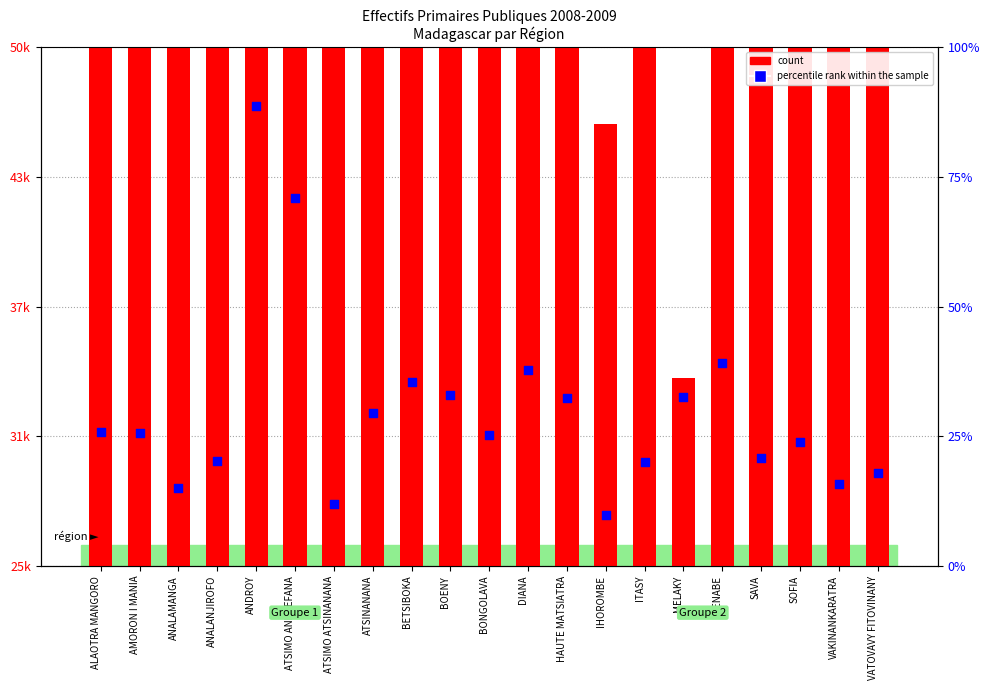

Which series reaches the minimum Y coordinate?

percentile rank within the sample